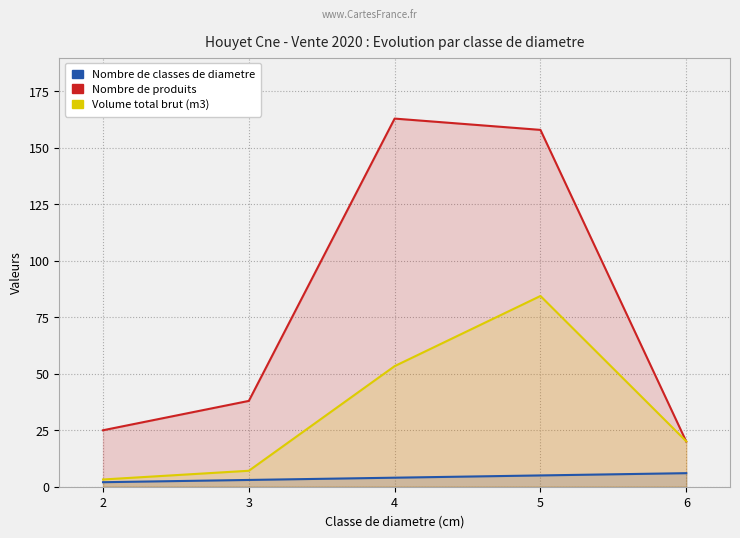

What is the lowest value of the Nombre de classes de diametre series?

2.0